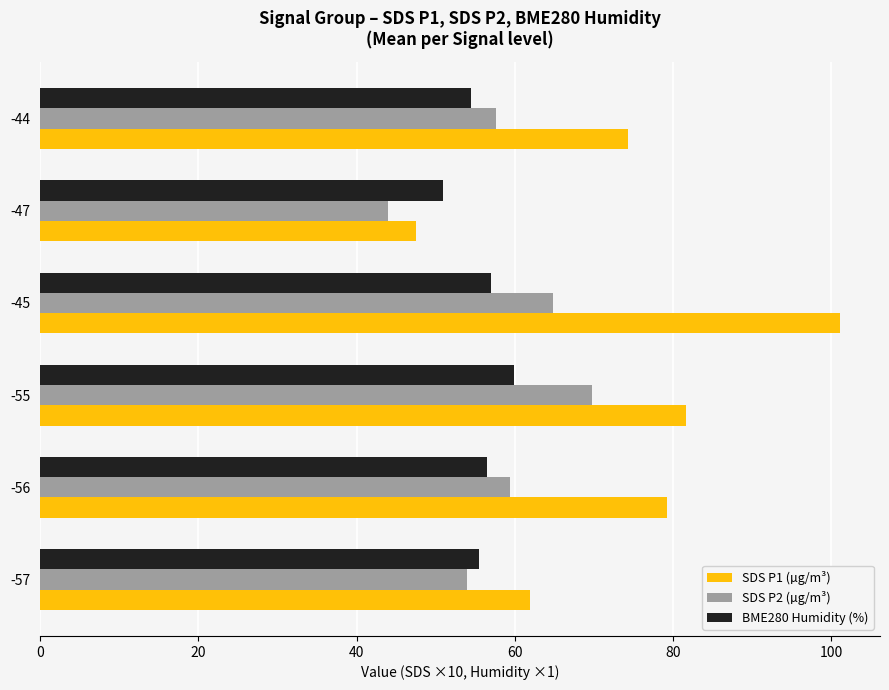

List the labels in order of SDS P1 (µg/m³) value, largest first.

-45, -55, -56, -44, -57, -47